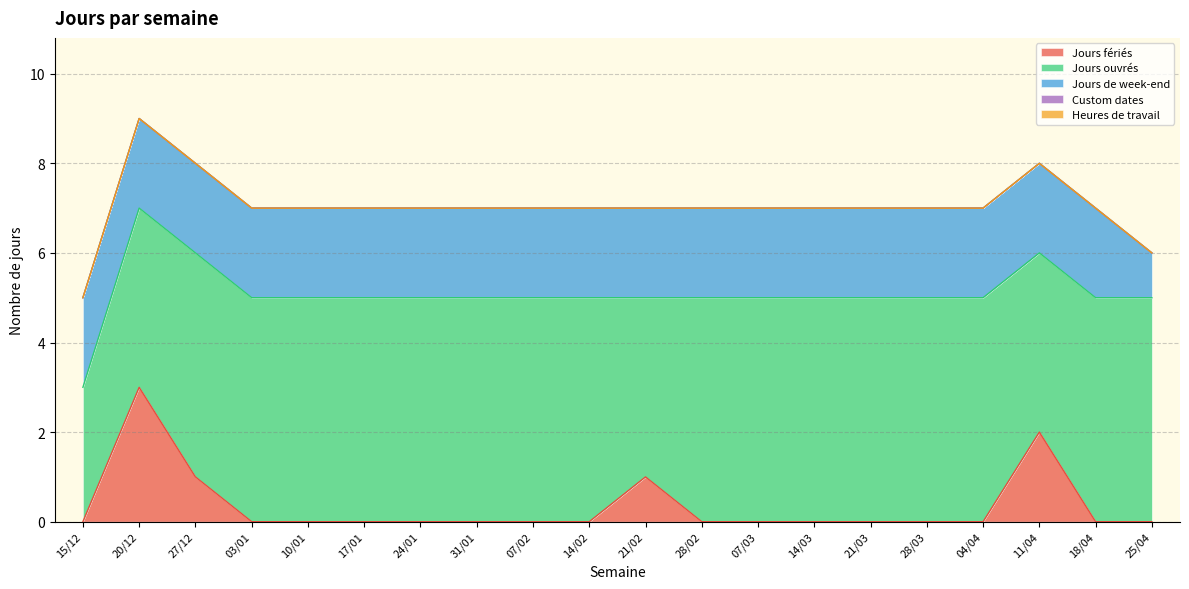

What is the lowest value of the Jours ouvrés series?

3